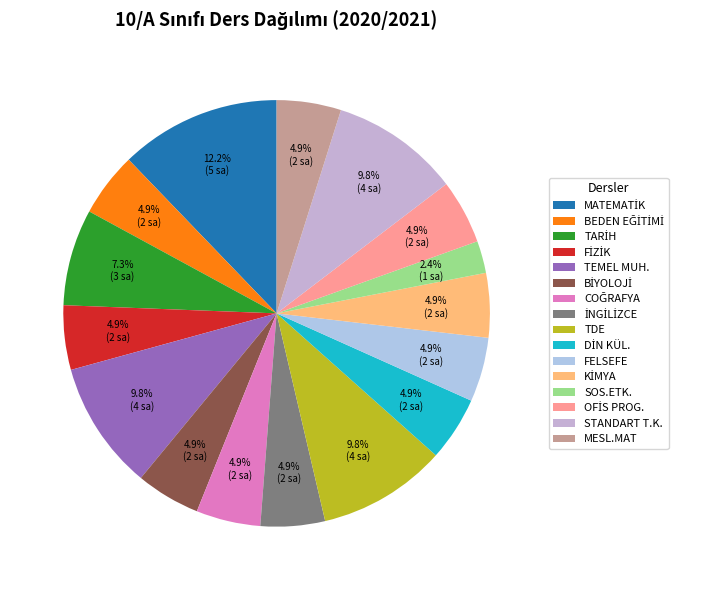

How many segments does this pie chart have?

16